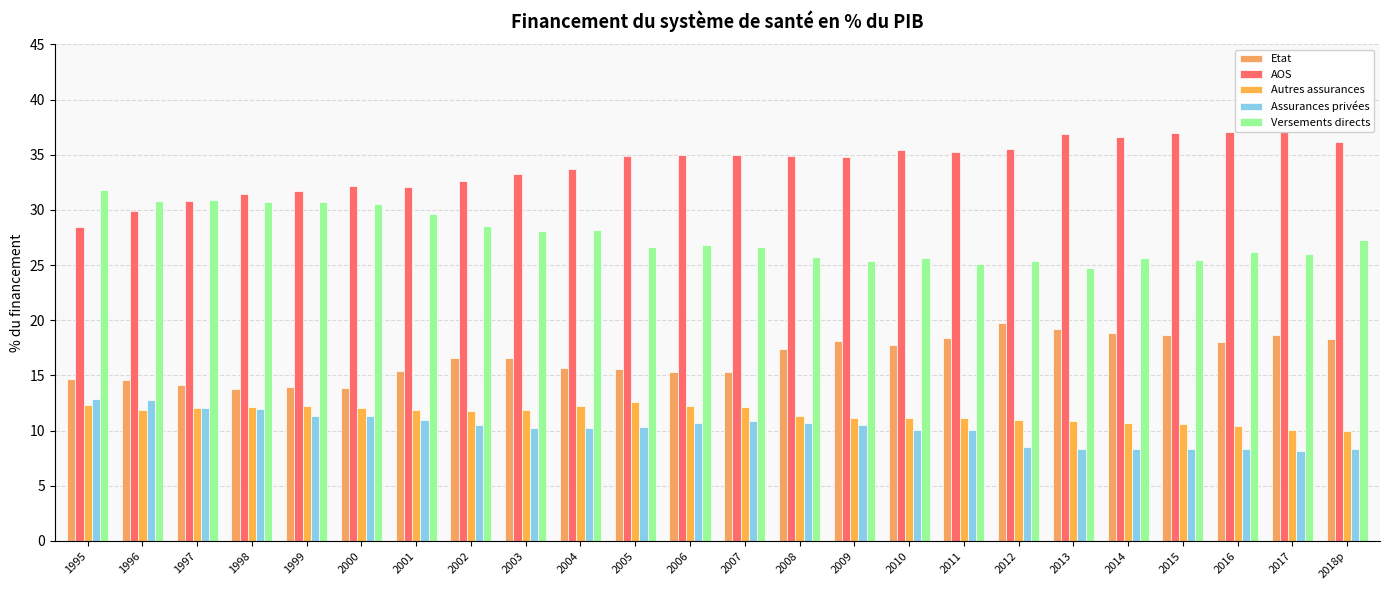

Is it true that Etat equals 21.4 at 2004?

False